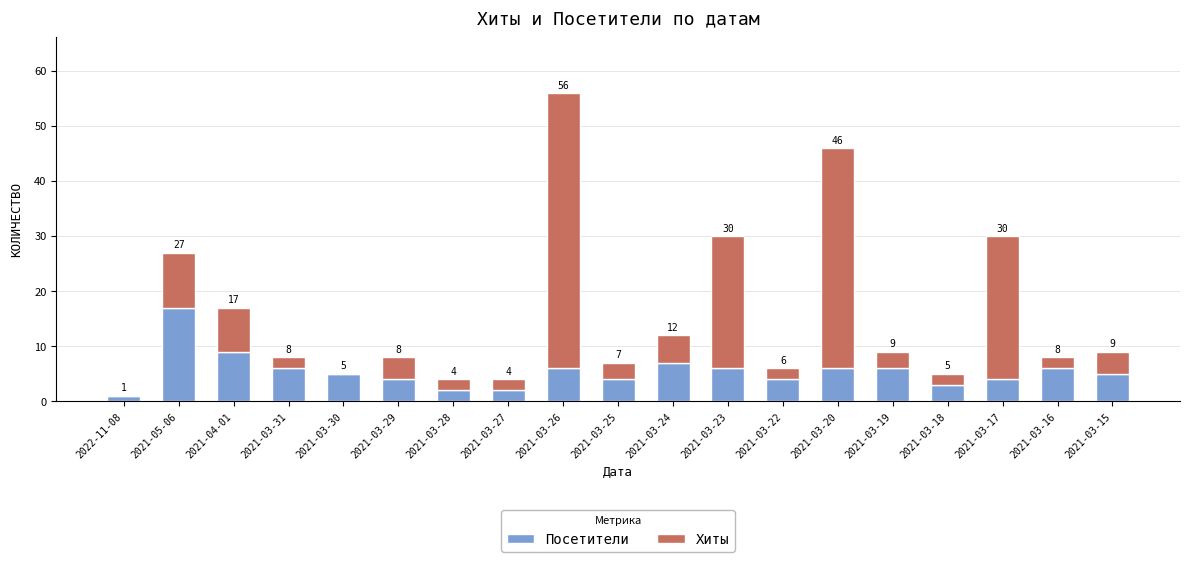

What is the highest value of the Посетители series?

17